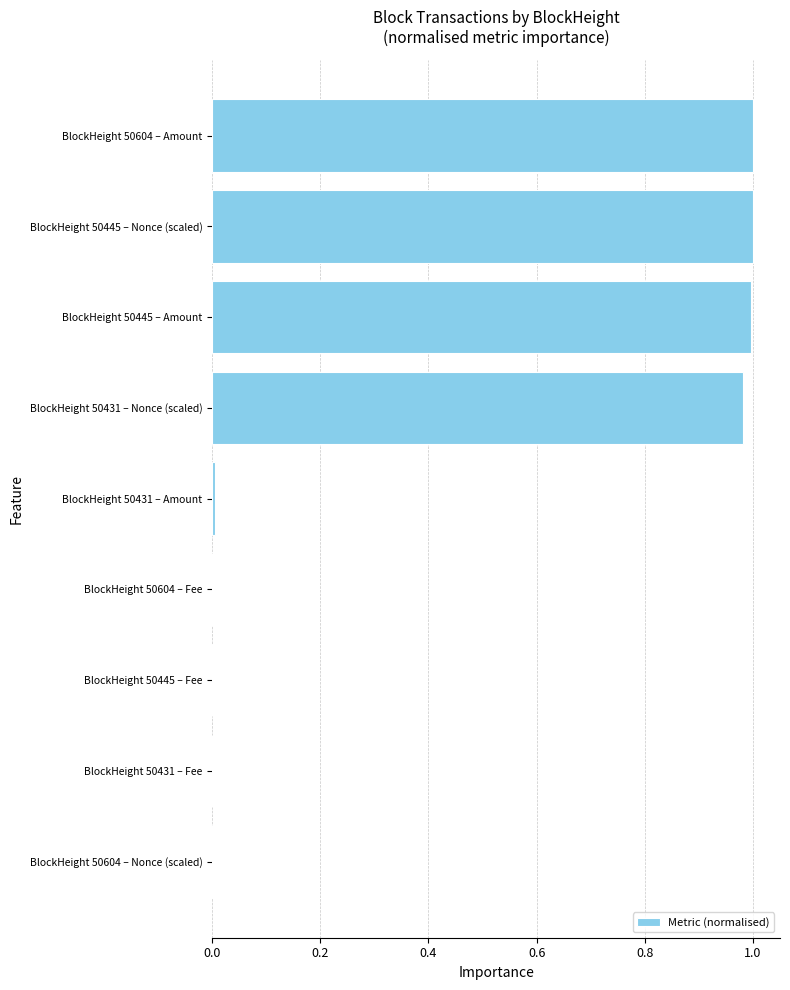

Are the bars horizontal?

Yes